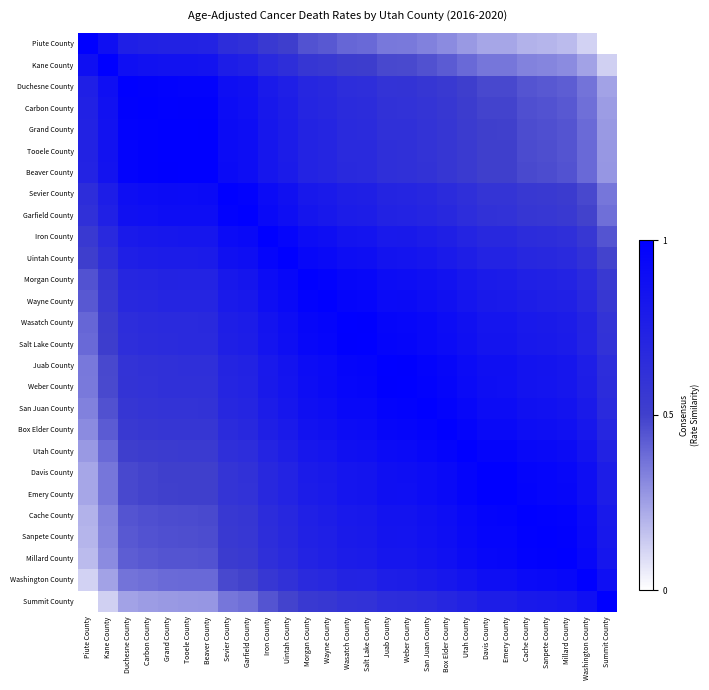

Reading left to right, transcribe all the data shown in this chart.

Piute County: Piute County=1.0	Kane County=0.9	Duchesne County=0.8	Carbon County=0.7	Grand County=0.7	Tooele County=0.7	Beaver County=0.7	Sevier County=0.6	Garfield County=0.6	Iron County=0.6	Uintah County=0.5	Morgan County=0.5	Wayne County=0.4	Wasatch County=0.4	Salt Lake County=0.4	Juab County=0.4	Weber County=0.3	San Juan County=0.3	Box Elder County=0.3	Utah County=0.3	Davis County=0.2	Emery County=0.2	Cache County=0.2	Sanpete County=0.2	Millard County=0.2	Washington County=0.1	Summit County=0.0
Kane County: Piute County=0.9	Kane County=1.0	Duchesne County=0.9	Carbon County=0.9	Grand County=0.9	Tooele County=0.9	Beaver County=0.9	Sevier County=0.8	Garfield County=0.7	Iron County=0.7	Uintah County=0.6	Morgan County=0.6	Wayne County=0.6	Wasatch County=0.5	Salt Lake County=0.5	Juab County=0.5	Weber County=0.5	San Juan County=0.5	Box Elder County=0.4	Utah County=0.4	Davis County=0.4	Emery County=0.4	Cache County=0.3	Sanpete County=0.3	Millard County=0.3	Washington County=0.2	Summit County=0.1
Duchesne County: Piute County=0.8	Kane County=0.9	Duchesne County=1.0	Carbon County=1.0	Grand County=1.0	Tooele County=1.0	Beaver County=1.0	Sevier County=0.9	Garfield County=0.9	Iron County=0.8	Uintah County=0.8	Morgan County=0.7	Wayne County=0.7	Wasatch County=0.6	Salt Lake County=0.6	Juab County=0.6	Weber County=0.6	San Juan County=0.6	Box Elder County=0.5	Utah County=0.5	Davis County=0.5	Emery County=0.5	Cache County=0.4	Sanpete County=0.4	Millard County=0.4	Washington County=0.4	Summit County=0.2
Carbon County: Piute County=0.7	Kane County=0.9	Duchesne County=1.0	Carbon County=1.0	Grand County=1.0	Tooele County=1.0	Beaver County=1.0	Sevier County=0.9	Garfield County=0.9	Iron County=0.8	Uintah County=0.8	Morgan County=0.7	Wayne County=0.7	Wasatch County=0.7	Salt Lake County=0.7	Juab County=0.6	Weber County=0.6	San Juan County=0.6	Box Elder County=0.6	Utah County=0.5	Davis County=0.5	Emery County=0.5	Cache County=0.5	Sanpete County=0.5	Millard County=0.4	Washington County=0.4	Summit County=0.3
Grand County: Piute County=0.7	Kane County=0.9	Duchesne County=1.0	Carbon County=1.0	Grand County=1.0	Tooele County=1.0	Beaver County=1.0	Sevier County=0.9	Garfield County=0.9	Iron County=0.8	Uintah County=0.8	Morgan County=0.7	Wayne County=0.7	Wasatch County=0.7	Salt Lake County=0.7	Juab County=0.6	Weber County=0.6	San Juan County=0.6	Box Elder County=0.6	Utah County=0.5	Davis County=0.5	Emery County=0.5	Cache County=0.5	Sanpete County=0.5	Millard County=0.4	Washington County=0.4	Summit County=0.3
Tooele County: Piute County=0.7	Kane County=0.9	Duchesne County=1.0	Carbon County=1.0	Grand County=1.0	Tooele County=1.0	Beaver County=1.0	Sevier County=0.9	Garfield County=0.9	Iron County=0.8	Uintah County=0.8	Morgan County=0.7	Wayne County=0.7	Wasatch County=0.7	Salt Lake County=0.7	Juab County=0.6	Weber County=0.6	San Juan County=0.6	Box Elder County=0.6	Utah County=0.5	Davis County=0.5	Emery County=0.5	Cache County=0.5	Sanpete County=0.5	Millard County=0.4	Washington County=0.4	Summit County=0.3
Beaver County: Piute County=0.7	Kane County=0.9	Duchesne County=1.0	Carbon County=1.0	Grand County=1.0	Tooele County=1.0	Beaver County=1.0	Sevier County=0.9	Garfield County=0.9	Iron County=0.8	Uintah County=0.8	Morgan County=0.7	Wayne County=0.7	Wasatch County=0.7	Salt Lake County=0.7	Juab County=0.6	Weber County=0.6	San Juan County=0.6	Box Elder County=0.6	Utah County=0.5	Davis County=0.5	Emery County=0.5	Cache County=0.5	Sanpete County=0.5	Millard County=0.5	Washington County=0.4	Summit County=0.3
Sevier County: Piute County=0.6	Kane County=0.8	Duchesne County=0.9	Carbon County=0.9	Grand County=0.9	Tooele County=0.9	Beaver County=0.9	Sevier County=1.0	Garfield County=1.0	Iron County=0.9	Uintah County=0.9	Morgan County=0.8	Wayne County=0.8	Wasatch County=0.8	Salt Lake County=0.8	Juab County=0.7	Weber County=0.7	San Juan County=0.7	Box Elder County=0.7	Utah County=0.6	Davis County=0.6	Emery County=0.6	Cache County=0.6	Sanpete County=0.6	Millard County=0.5	Washington County=0.5	Summit County=0.4
Garfield County: Piute County=0.6	Kane County=0.7	Duchesne County=0.9	Carbon County=0.9	Grand County=0.9	Tooele County=0.9	Beaver County=0.9	Sevier County=1.0	Garfield County=1.0	Iron County=0.9	Uintah County=0.9	Morgan County=0.8	Wayne County=0.8	Wasatch County=0.8	Salt Lake County=0.8	Juab County=0.7	Weber County=0.7	San Juan County=0.7	Box Elder County=0.7	Utah County=0.6	Davis County=0.6	Emery County=0.6	Cache County=0.6	Sanpete County=0.6	Millard County=0.6	Washington County=0.5	Summit County=0.4
Iron County: Piute County=0.6	Kane County=0.7	Duchesne County=0.8	Carbon County=0.8	Grand County=0.8	Tooele County=0.8	Beaver County=0.8	Sevier County=0.9	Garfield County=0.9	Iron County=1.0	Uintah County=1.0	Morgan County=0.9	Wayne County=0.9	Wasatch County=0.8	Salt Lake County=0.8	Juab County=0.8	Weber County=0.8	San Juan County=0.8	Box Elder County=0.8	Utah County=0.7	Davis County=0.7	Emery County=0.7	Cache County=0.6	Sanpete County=0.6	Millard County=0.6	Washington County=0.6	Summit County=0.4
Uintah County: Piute County=0.5	Kane County=0.6	Duchesne County=0.8	Carbon County=0.8	Grand County=0.8	Tooele County=0.8	Beaver County=0.8	Sevier County=0.9	Garfield County=0.9	Iron County=1.0	Uintah County=1.0	Morgan County=0.9	Wayne County=0.9	Wasatch County=0.9	Salt Lake County=0.9	Juab County=0.8	Weber County=0.8	San Juan County=0.8	Box Elder County=0.8	Utah County=0.8	Davis County=0.7	Emery County=0.7	Cache County=0.7	Sanpete County=0.7	Millard County=0.7	Washington County=0.6	Summit County=0.5
Morgan County: Piute County=0.5	Kane County=0.6	Duchesne County=0.7	Carbon County=0.7	Grand County=0.7	Tooele County=0.7	Beaver County=0.7	Sevier County=0.8	Garfield County=0.8	Iron County=0.9	Uintah County=0.9	Morgan County=1.0	Wayne County=1.0	Wasatch County=0.9	Salt Lake County=0.9	Juab County=0.9	Weber County=0.9	San Juan County=0.9	Box Elder County=0.9	Utah County=0.8	Davis County=0.8	Emery County=0.8	Cache County=0.7	Sanpete County=0.7	Millard County=0.7	Washington County=0.7	Summit County=0.5
Wayne County: Piute County=0.4	Kane County=0.6	Duchesne County=0.7	Carbon County=0.7	Grand County=0.7	Tooele County=0.7	Beaver County=0.7	Sevier County=0.8	Garfield County=0.8	Iron County=0.9	Uintah County=0.9	Morgan County=1.0	Wayne County=1.0	Wasatch County=1.0	Salt Lake County=1.0	Juab County=0.9	Weber County=0.9	San Juan County=0.9	Box Elder County=0.9	Utah County=0.8	Davis County=0.8	Emery County=0.8	Cache County=0.8	Sanpete County=0.8	Millard County=0.7	Washington County=0.7	Summit County=0.6
Wasatch County: Piute County=0.4	Kane County=0.5	Duchesne County=0.6	Carbon County=0.7	Grand County=0.7	Tooele County=0.7	Beaver County=0.7	Sevier County=0.8	Garfield County=0.8	Iron County=0.8	Uintah County=0.9	Morgan County=0.9	Wayne County=1.0	Wasatch County=1.0	Salt Lake County=1.0	Juab County=1.0	Weber County=1.0	San Juan County=0.9	Box Elder County=0.9	Utah County=0.9	Davis County=0.8	Emery County=0.8	Cache County=0.8	Sanpete County=0.8	Millard County=0.8	Washington County=0.7	Summit County=0.6
Salt Lake County: Piute County=0.4	Kane County=0.5	Duchesne County=0.6	Carbon County=0.7	Grand County=0.7	Tooele County=0.7	Beaver County=0.7	Sevier County=0.8	Garfield County=0.8	Iron County=0.8	Uintah County=0.9	Morgan County=0.9	Wayne County=1.0	Wasatch County=1.0	Salt Lake County=1.0	Juab County=1.0	Weber County=1.0	San Juan County=0.9	Box Elder County=0.9	Utah County=0.9	Davis County=0.8	Emery County=0.8	Cache County=0.8	Sanpete County=0.8	Millard County=0.8	Washington County=0.7	Summit County=0.6
Juab County: Piute County=0.4	Kane County=0.5	Duchesne County=0.6	Carbon County=0.6	Grand County=0.6	Tooele County=0.6	Beaver County=0.6	Sevier County=0.7	Garfield County=0.7	Iron County=0.8	Uintah County=0.8	Morgan County=0.9	Wayne County=0.9	Wasatch County=1.0	Salt Lake County=1.0	Juab County=1.0	Weber County=1.0	San Juan County=1.0	Box Elder County=0.9	Utah County=0.9	Davis County=0.9	Emery County=0.9	Cache County=0.8	Sanpete County=0.8	Millard County=0.8	Washington County=0.8	Summit County=0.6
Weber County: Piute County=0.3	Kane County=0.5	Duchesne County=0.6	Carbon County=0.6	Grand County=0.6	Tooele County=0.6	Beaver County=0.6	Sevier County=0.7	Garfield County=0.7	Iron County=0.8	Uintah County=0.8	Morgan County=0.9	Wayne County=0.9	Wasatch County=1.0	Salt Lake County=1.0	Juab County=1.0	Weber County=1.0	San Juan County=1.0	Box Elder County=1.0	Utah County=0.9	Davis County=0.9	Emery County=0.9	Cache County=0.9	Sanpete County=0.8	Millard County=0.8	Washington County=0.8	Summit County=0.7
San Juan County: Piute County=0.3	Kane County=0.5	Duchesne County=0.6	Carbon County=0.6	Grand County=0.6	Tooele County=0.6	Beaver County=0.6	Sevier County=0.7	Garfield County=0.7	Iron County=0.8	Uintah County=0.8	Morgan County=0.9	Wayne County=0.9	Wasatch County=0.9	Salt Lake County=0.9	Juab County=1.0	Weber County=1.0	San Juan County=1.0	Box Elder County=1.0	Utah County=0.9	Davis County=0.9	Emery County=0.9	Cache County=0.9	Sanpete County=0.9	Millard County=0.8	Washington County=0.8	Summit County=0.7
Box Elder County: Piute County=0.3	Kane County=0.4	Duchesne County=0.5	Carbon County=0.6	Grand County=0.6	Tooele County=0.6	Beaver County=0.6	Sevier County=0.7	Garfield County=0.7	Iron County=0.8	Uintah County=0.8	Morgan County=0.9	Wayne County=0.9	Wasatch County=0.9	Salt Lake County=0.9	Juab County=0.9	Weber County=1.0	San Juan County=1.0	Box Elder County=1.0	Utah County=1.0	Davis County=0.9	Emery County=0.9	Cache County=0.9	Sanpete County=0.9	Millard County=0.9	Washington County=0.8	Summit County=0.7
Utah County: Piute County=0.3	Kane County=0.4	Duchesne County=0.5	Carbon County=0.5	Grand County=0.5	Tooele County=0.5	Beaver County=0.5	Sevier County=0.6	Garfield County=0.6	Iron County=0.7	Uintah County=0.8	Morgan County=0.8	Wayne County=0.8	Wasatch County=0.9	Salt Lake County=0.9	Juab County=0.9	Weber County=0.9	San Juan County=0.9	Box Elder County=1.0	Utah County=1.0	Davis County=1.0	Emery County=1.0	Cache County=0.9	Sanpete County=0.9	Millard County=0.9	Washington County=0.9	Summit County=0.7
Davis County: Piute County=0.2	Kane County=0.4	Duchesne County=0.5	Carbon County=0.5	Grand County=0.5	Tooele County=0.5	Beaver County=0.5	Sevier County=0.6	Garfield County=0.6	Iron County=0.7	Uintah County=0.7	Morgan County=0.8	Wayne County=0.8	Wasatch County=0.8	Salt Lake County=0.8	Juab County=0.9	Weber County=0.9	San Juan County=0.9	Box Elder County=0.9	Utah County=1.0	Davis County=1.0	Emery County=1.0	Cache County=1.0	Sanpete County=1.0	Millard County=0.9	Washington County=0.9	Summit County=0.8
Emery County: Piute County=0.2	Kane County=0.4	Duchesne County=0.5	Carbon County=0.5	Grand County=0.5	Tooele County=0.5	Beaver County=0.5	Sevier County=0.6	Garfield County=0.6	Iron County=0.7	Uintah County=0.7	Morgan County=0.8	Wayne County=0.8	Wasatch County=0.8	Salt Lake County=0.8	Juab County=0.9	Weber County=0.9	San Juan County=0.9	Box Elder County=0.9	Utah County=1.0	Davis County=1.0	Emery County=1.0	Cache County=1.0	Sanpete County=1.0	Millard County=0.9	Washington County=0.9	Summit County=0.8
Cache County: Piute County=0.2	Kane County=0.3	Duchesne County=0.4	Carbon County=0.5	Grand County=0.5	Tooele County=0.5	Beaver County=0.5	Sevier County=0.6	Garfield County=0.6	Iron County=0.6	Uintah County=0.7	Morgan County=0.7	Wayne County=0.8	Wasatch County=0.8	Salt Lake County=0.8	Juab County=0.8	Weber County=0.9	San Juan County=0.9	Box Elder County=0.9	Utah County=0.9	Davis County=1.0	Emery County=1.0	Cache County=1.0	Sanpete County=1.0	Millard County=1.0	Washington County=0.9	Summit County=0.8
Sanpete County: Piute County=0.2	Kane County=0.3	Duchesne County=0.4	Carbon County=0.5	Grand County=0.5	Tooele County=0.5	Beaver County=0.5	Sevier County=0.6	Garfield County=0.6	Iron County=0.6	Uintah County=0.7	Morgan County=0.7	Wayne County=0.8	Wasatch County=0.8	Salt Lake County=0.8	Juab County=0.8	Weber County=0.8	San Juan County=0.9	Box Elder County=0.9	Utah County=0.9	Davis County=1.0	Emery County=1.0	Cache County=1.0	Sanpete County=1.0	Millard County=1.0	Washington County=0.9	Summit County=0.8
Millard County: Piute County=0.2	Kane County=0.3	Duchesne County=0.4	Carbon County=0.4	Grand County=0.4	Tooele County=0.4	Beaver County=0.5	Sevier County=0.5	Garfield County=0.6	Iron County=0.6	Uintah County=0.7	Morgan County=0.7	Wayne County=0.7	Wasatch County=0.8	Salt Lake County=0.8	Juab County=0.8	Weber County=0.8	San Juan County=0.8	Box Elder County=0.9	Utah County=0.9	Davis County=0.9	Emery County=0.9	Cache County=1.0	Sanpete County=1.0	Millard County=1.0	Washington County=0.9	Summit County=0.8
Washington County: Piute County=0.1	Kane County=0.2	Duchesne County=0.4	Carbon County=0.4	Grand County=0.4	Tooele County=0.4	Beaver County=0.4	Sevier County=0.5	Garfield County=0.5	Iron County=0.6	Uintah County=0.6	Morgan County=0.7	Wayne County=0.7	Wasatch County=0.7	Salt Lake County=0.7	Juab County=0.8	Weber County=0.8	San Juan County=0.8	Box Elder County=0.8	Utah County=0.9	Davis County=0.9	Emery County=0.9	Cache County=0.9	Sanpete County=0.9	Millard County=0.9	Washington County=1.0	Summit County=0.9
Summit County: Piute County=0.0	Kane County=0.1	Duchesne County=0.2	Carbon County=0.3	Grand County=0.3	Tooele County=0.3	Beaver County=0.3	Sevier County=0.4	Garfield County=0.4	Iron County=0.4	Uintah County=0.5	Morgan County=0.5	Wayne County=0.6	Wasatch County=0.6	Salt Lake County=0.6	Juab County=0.6	Weber County=0.7	San Juan County=0.7	Box Elder County=0.7	Utah County=0.7	Davis County=0.8	Emery County=0.8	Cache County=0.8	Sanpete County=0.8	Millard County=0.8	Washington County=0.9	Summit County=1.0